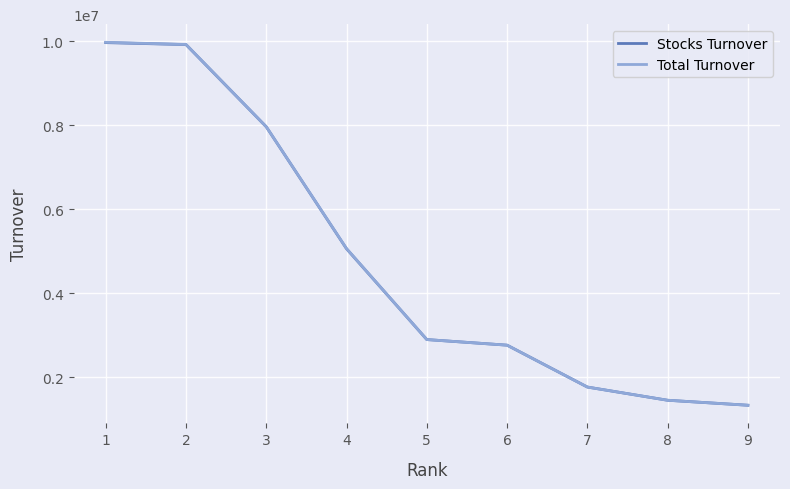

The value of Stocks Turnover at 4 is 5054642.9. True or false?

True